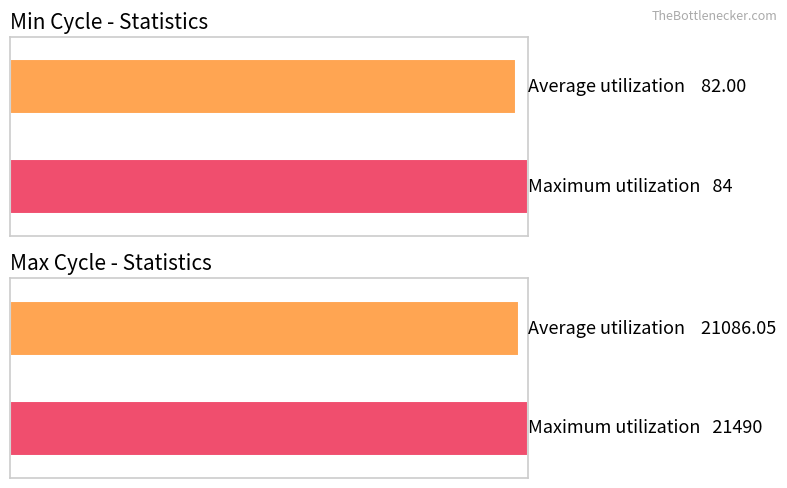

What is the maximum value shown in the chart?

21490